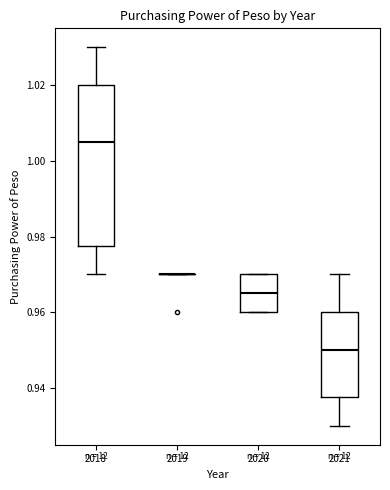

Which box is the tallest, from its lower edge to its upper edge?

2018